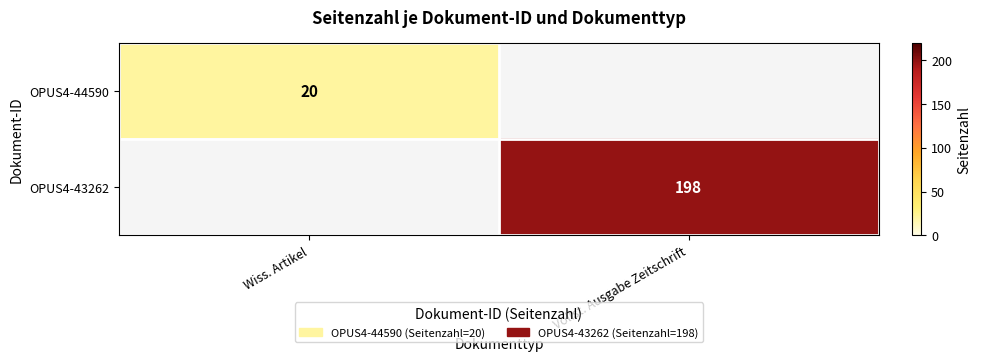

Which label corresponds to the smallest value in the chart?

Wiss. Artikel